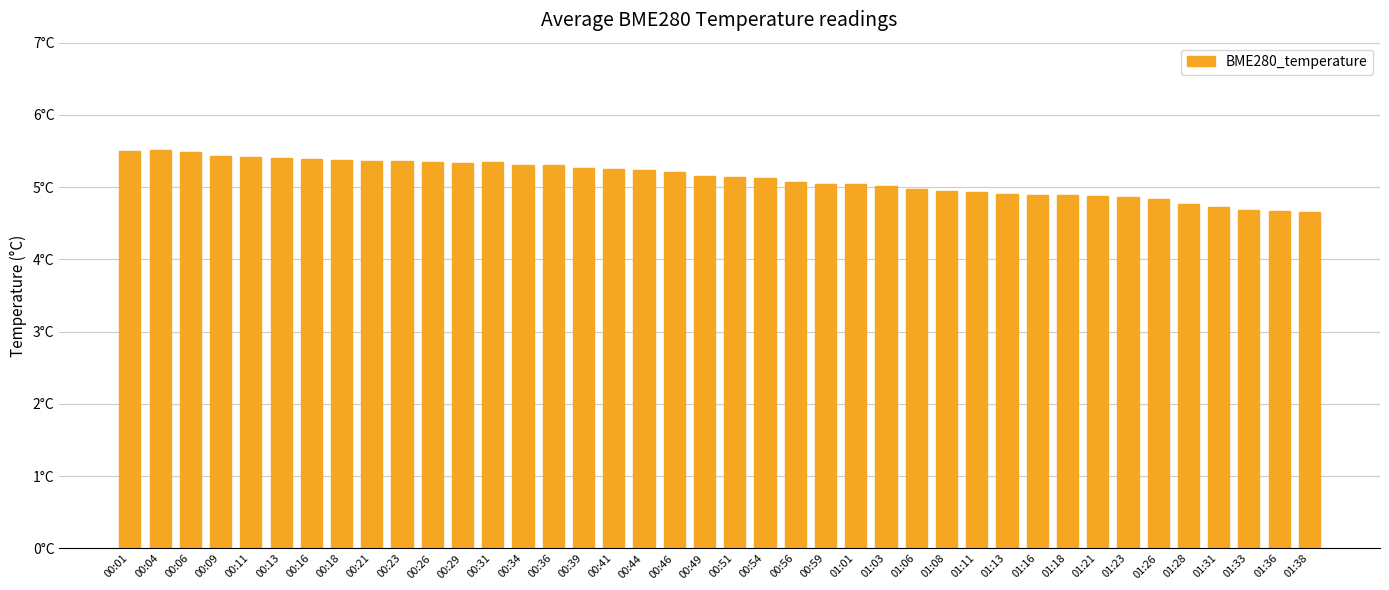

Where does the data first go above 5?

00:01